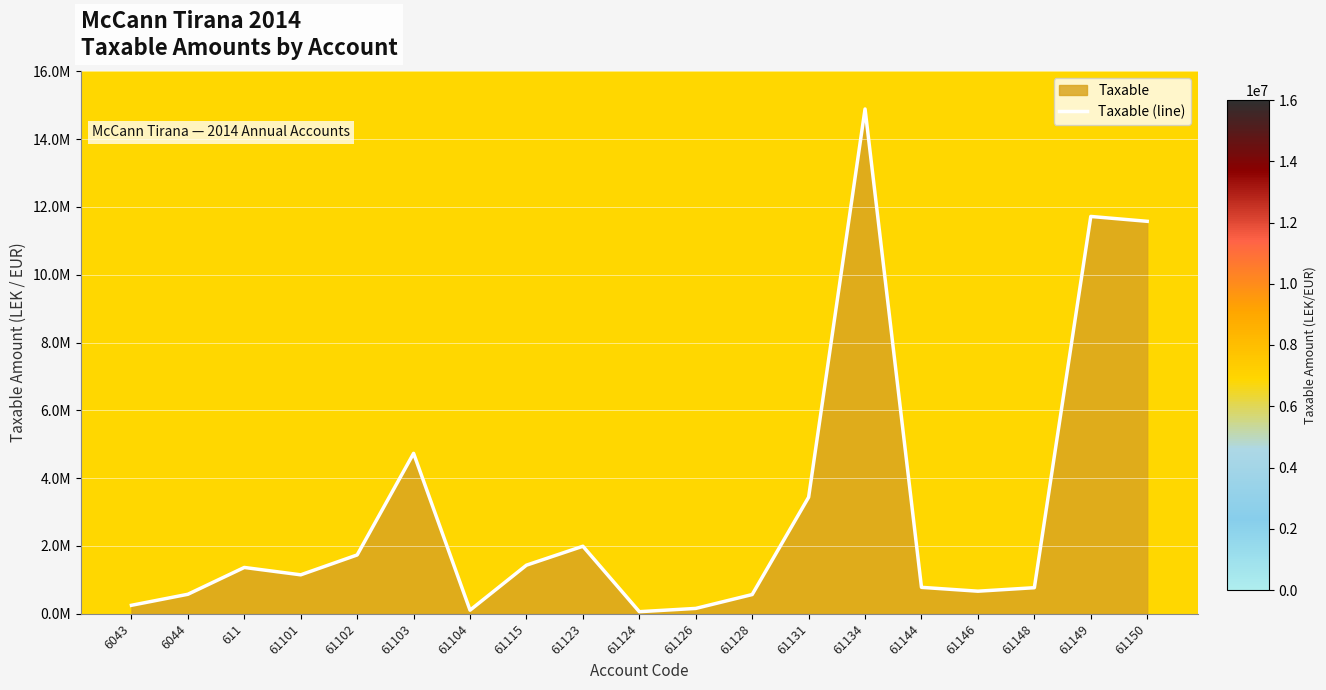

Reading right to left, list all the values displayed in this chart.

11574631.1	11717876.6	769080.9	666085.5	779642.1	14887859.8	3437988.5	567460.5	157990.0	61813.2	1991862.2	1433753.2	105900.0	4731146.9	1735151.5	1149043.7	1366068.5	575296.9	250227.1